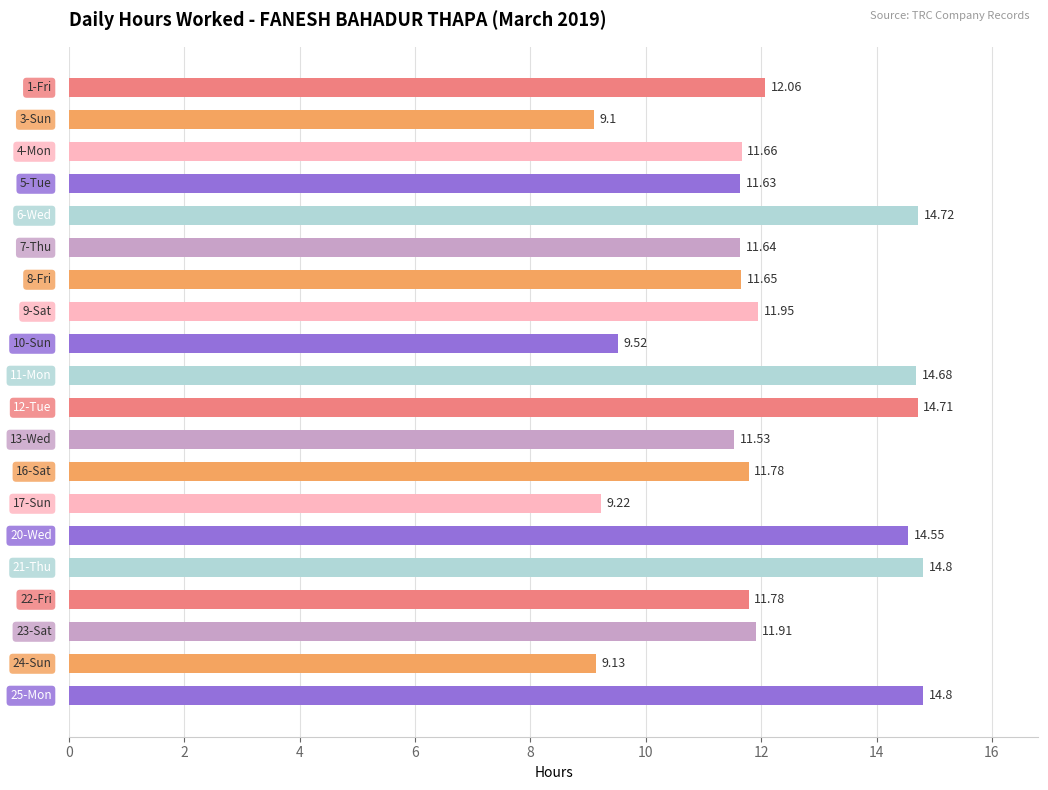

What is the sum of all values?

242.8